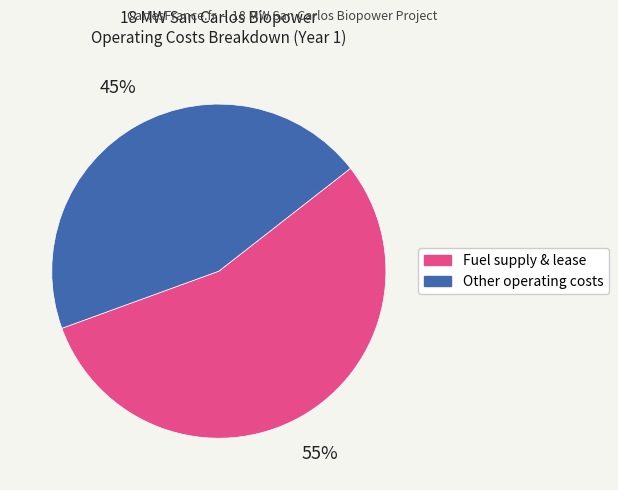

To the nearest percent, what is the average slice percentage?

50%